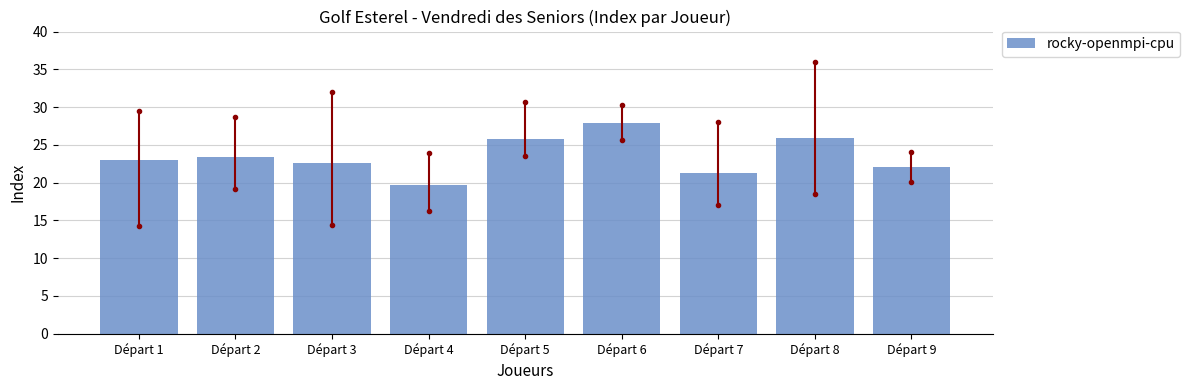

What value does the data have at Départ 7?

21.2